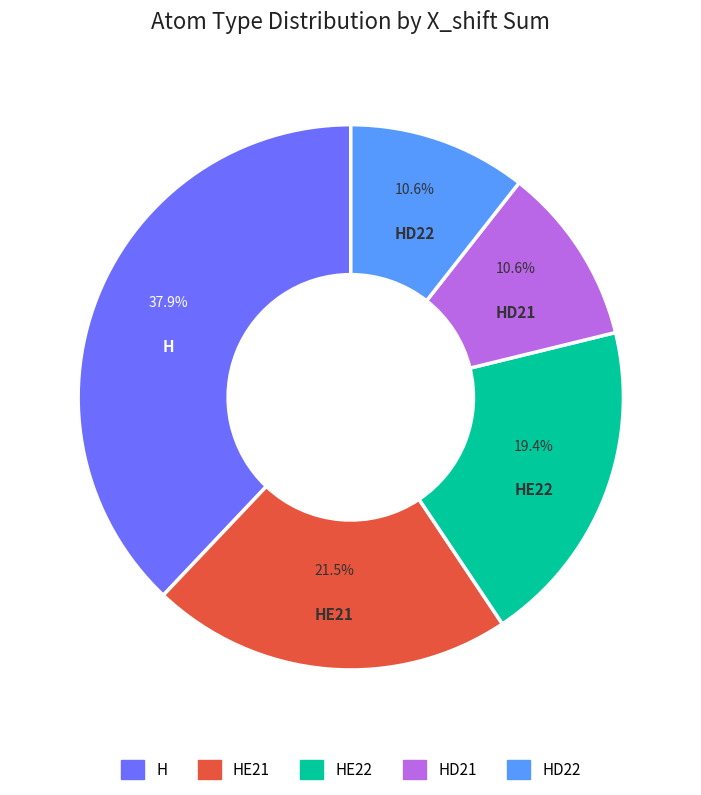

How many segments does this pie chart have?

5